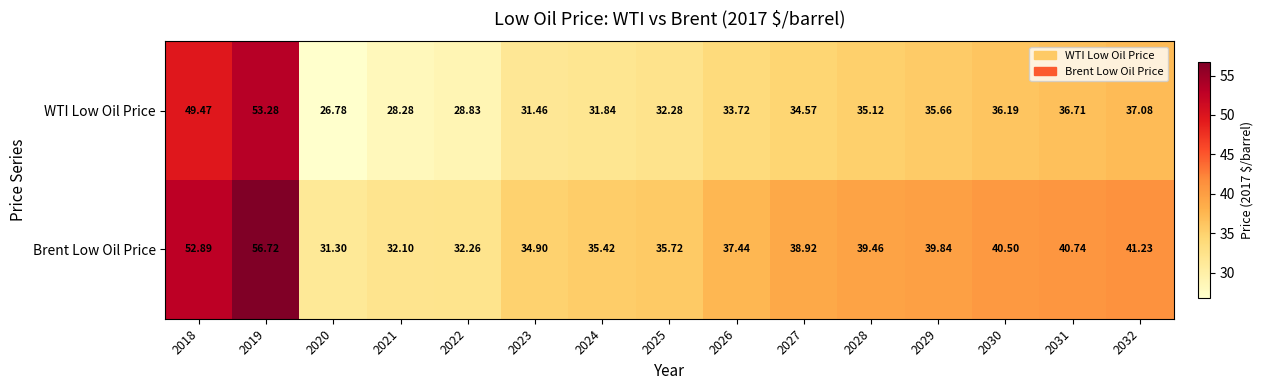

List the series in order of their peak value, highest first.

Brent Low Oil Price, WTI Low Oil Price